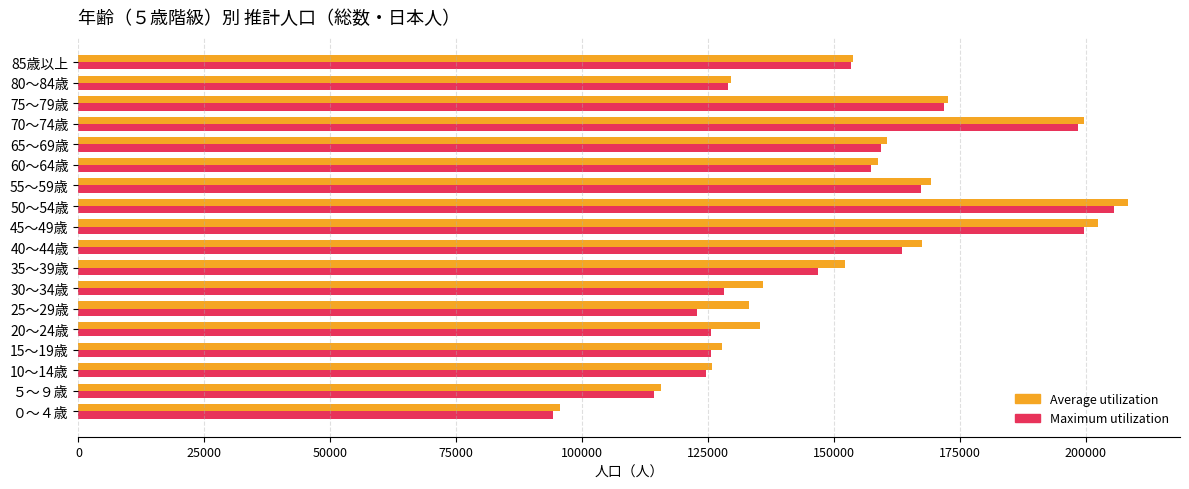

How many categories are shown in the chart?

18